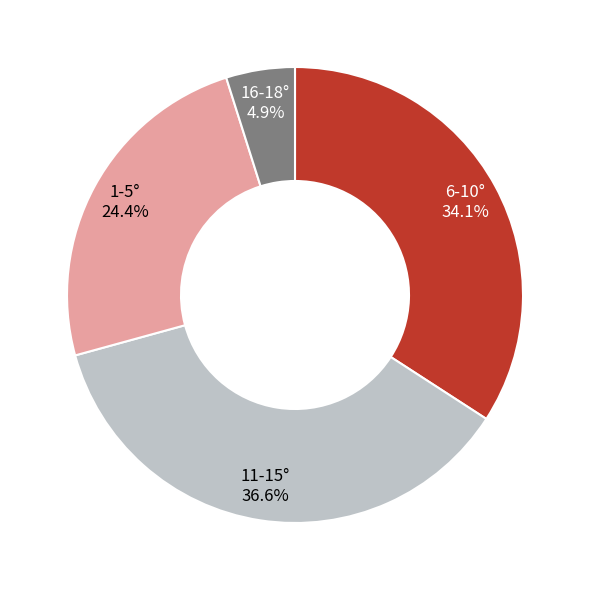

Which has a higher value, 6-10° or 1-5°?

6-10°